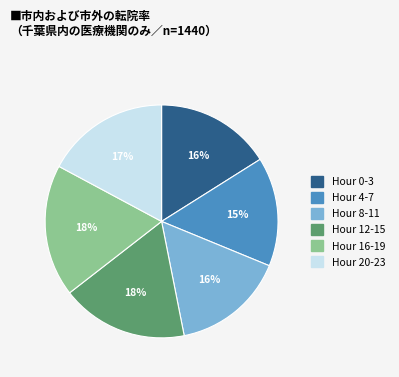

What is the smallest slice in the pie chart?

Hour 4-7